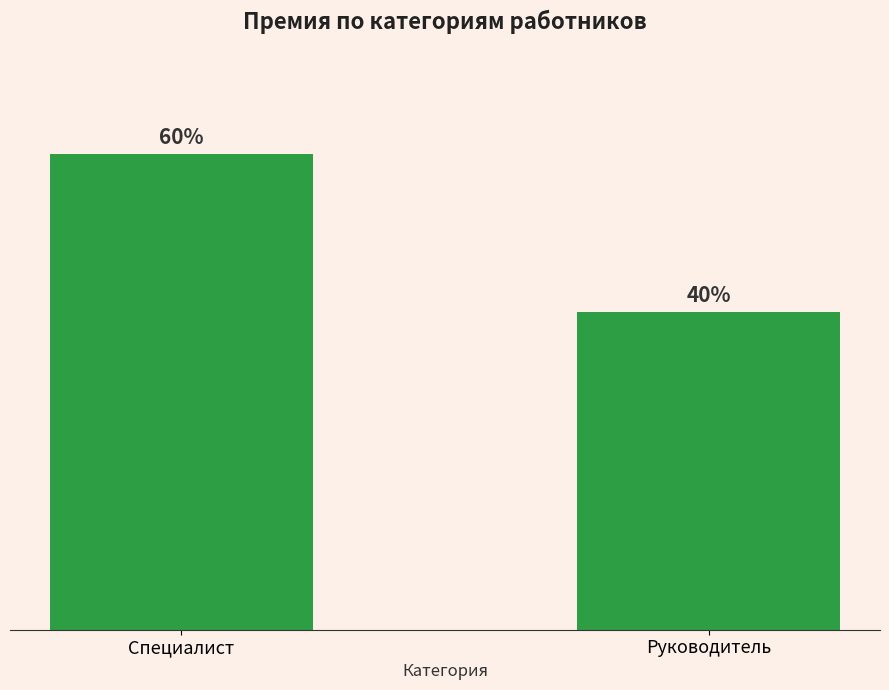

Where is the data nearest to the value 20?

Специалист